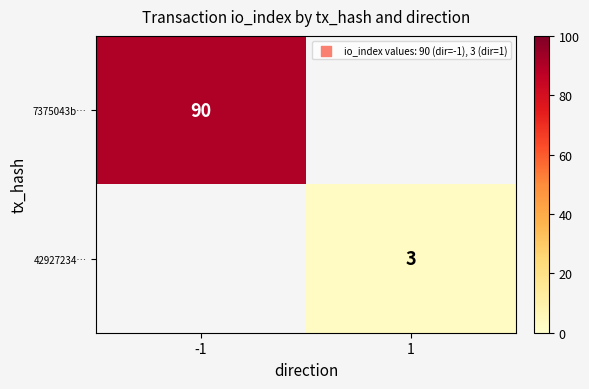

Is it true that 7375043b… equals 124 at -1?

False